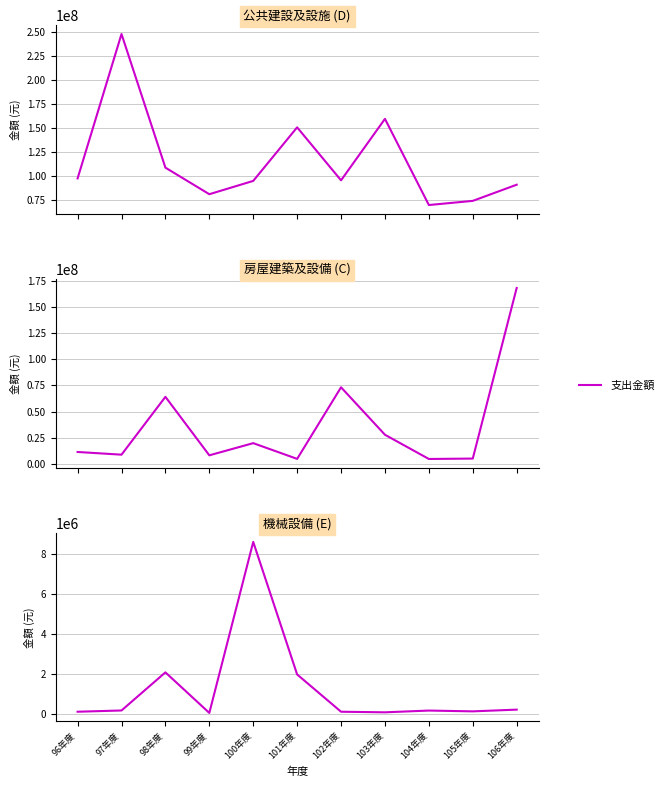

The 公共建設及設施D series shows 97751085 at 96年度. True or false?

True